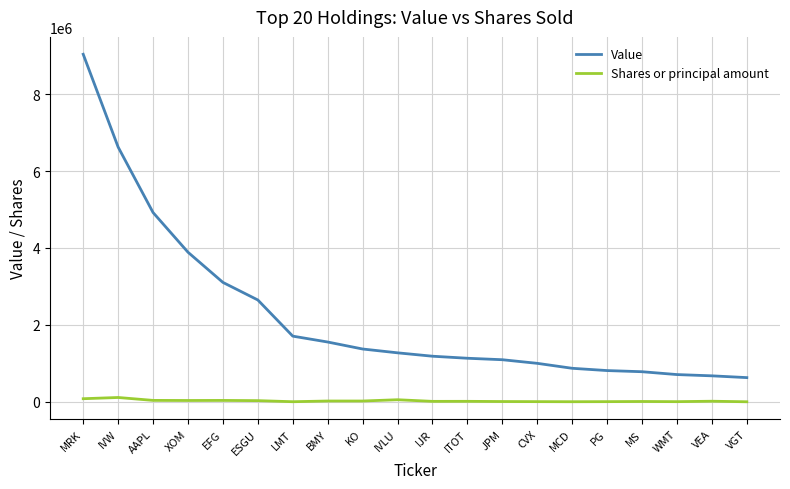

What is the lowest value of the Value series?

630035